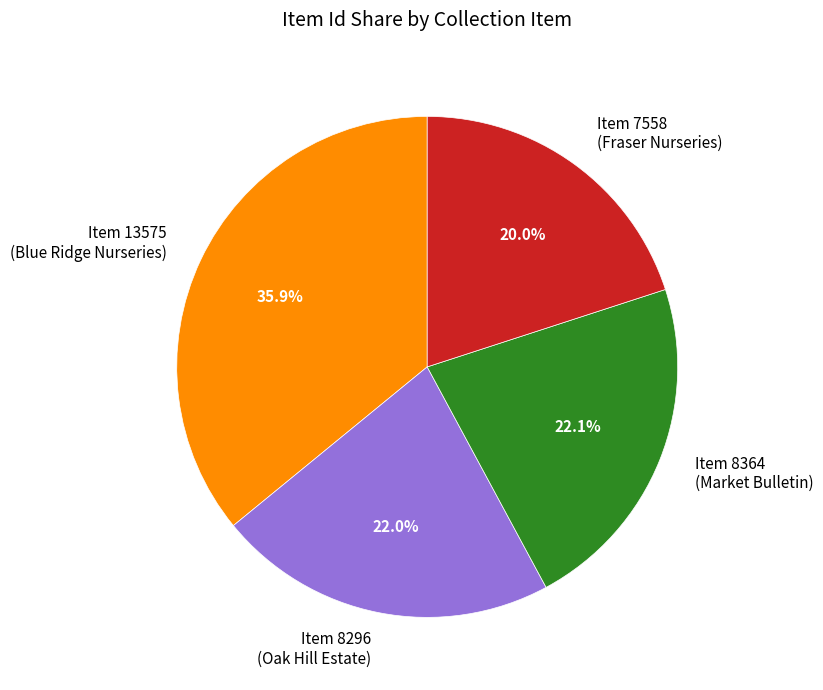

Is there a majority slice in this chart?

No